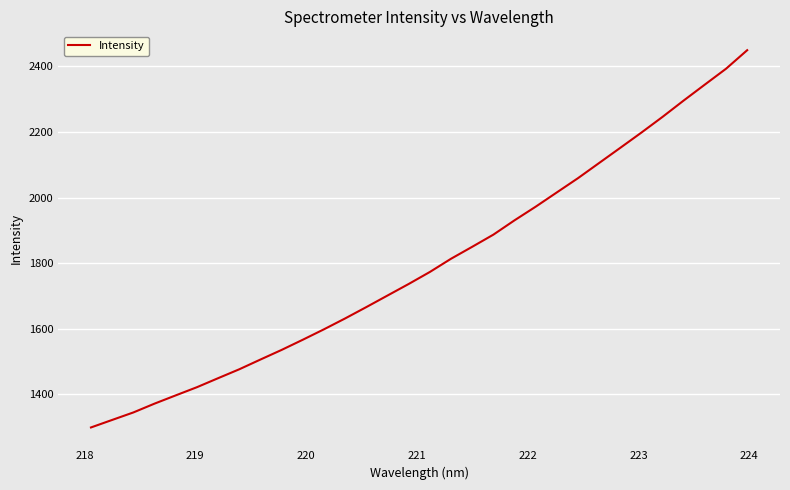

What is the difference between the maximum and minimum values?

1149.8